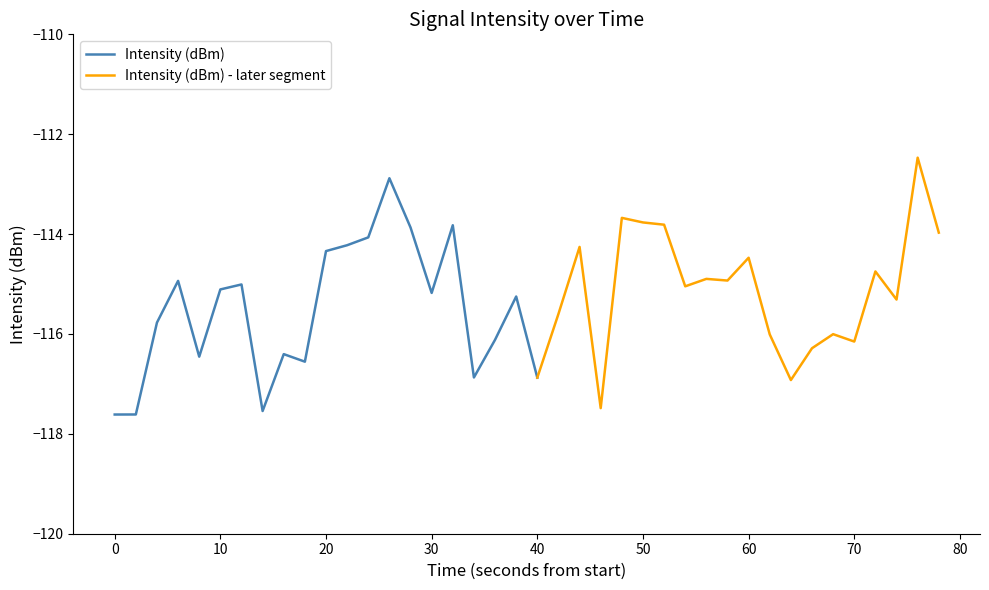

Is it true that Intensity (dBm) equals -116.9 at 40?

True